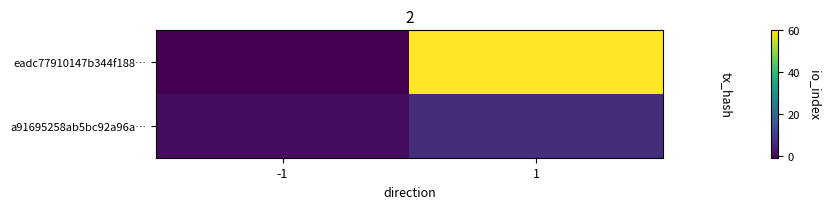

What is the spread (max minus min) of values at -1?

2